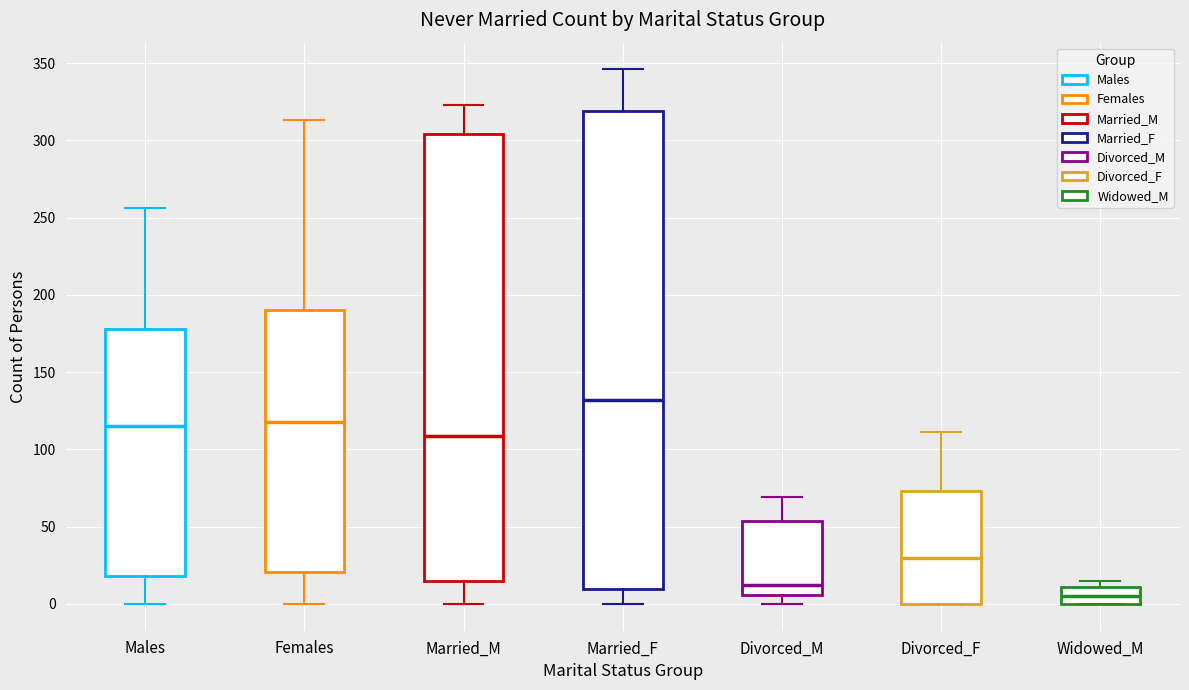

Where is the lower edge of the box for Divorced_F on the y-axis? The values are not printed on the chart, so give them approximately, as read against the axis.

0